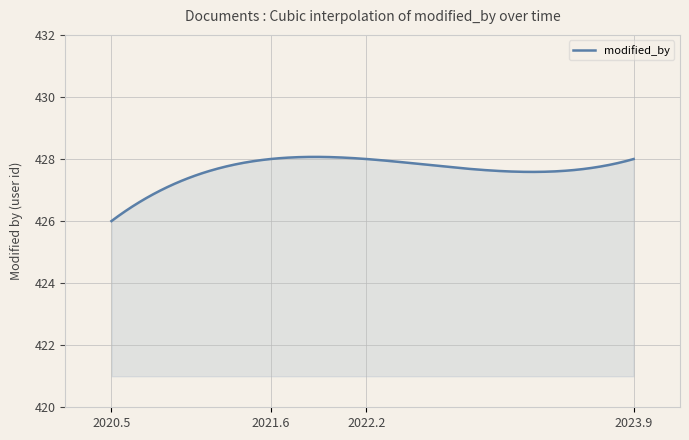

What is the maximum value shown in the chart?

428.1